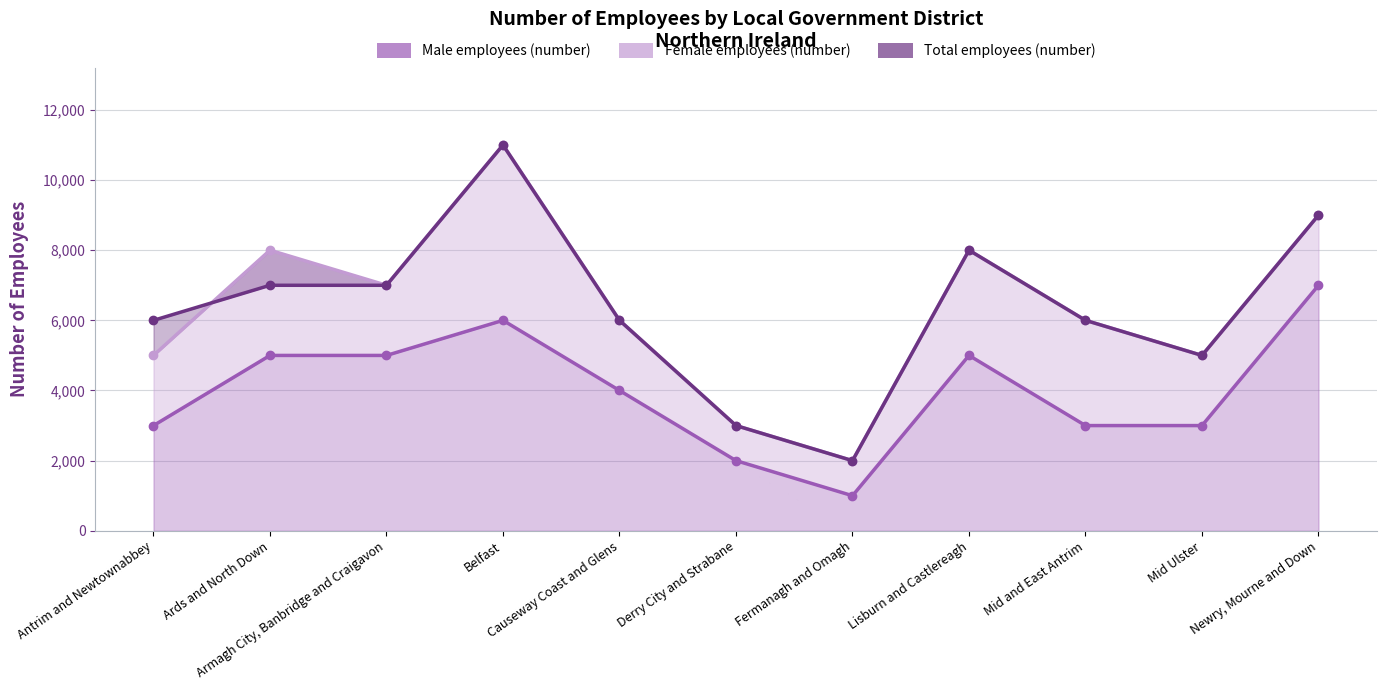

Between Causeway Coast and Glens and Fermanagh and Omagh, which series saw the biggest shift?

Female employees (number)